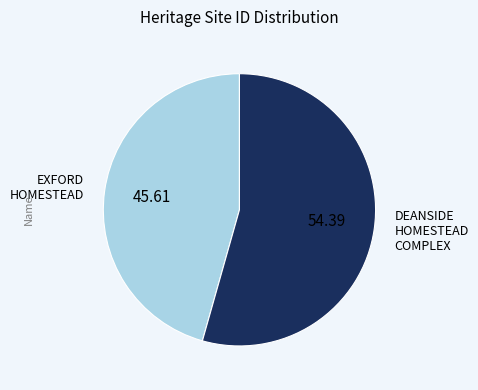

What is the smallest slice in the pie chart?

EXFORD HOMESTEAD